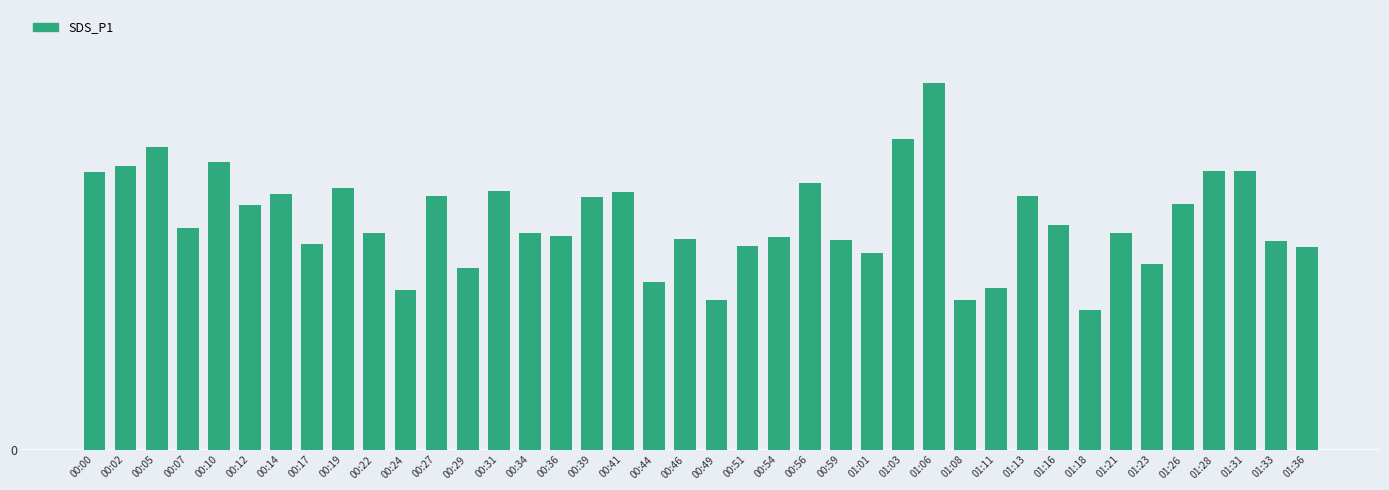

What is the value of the 5th bar from the left?

12.6